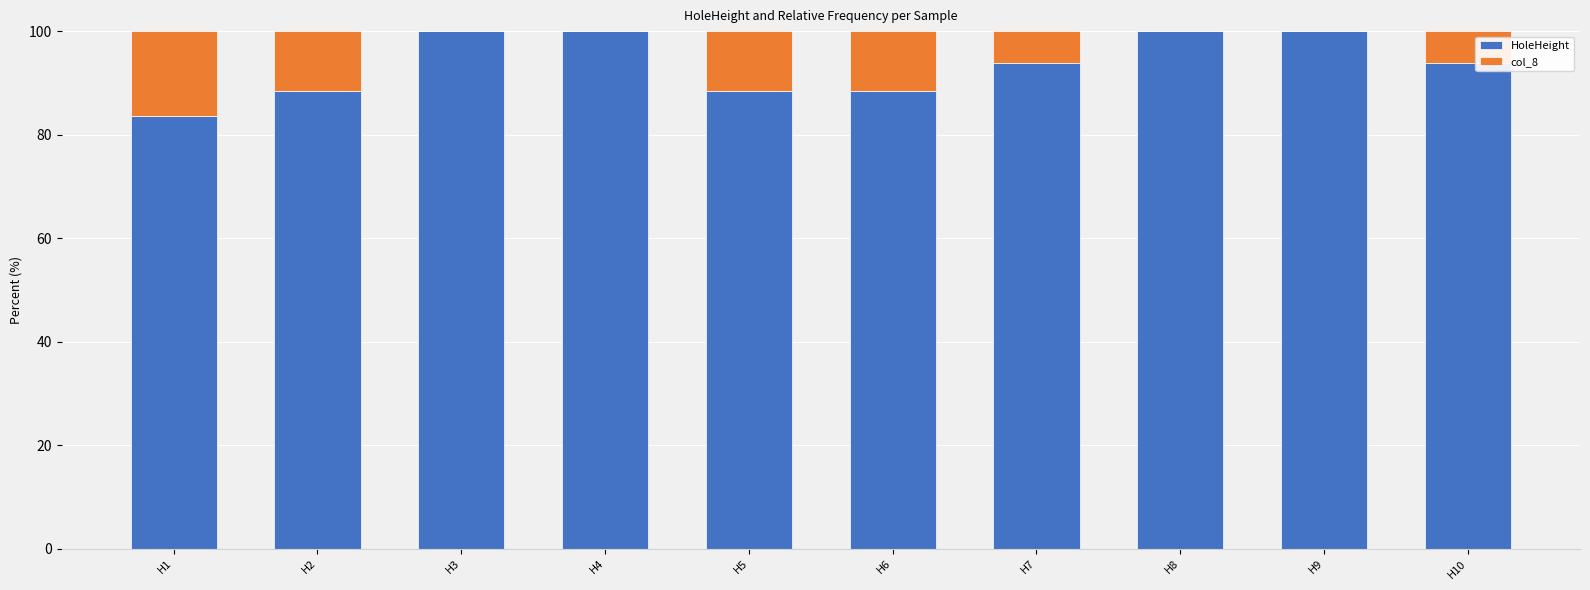

What is the total value across all series at H10?

100.0